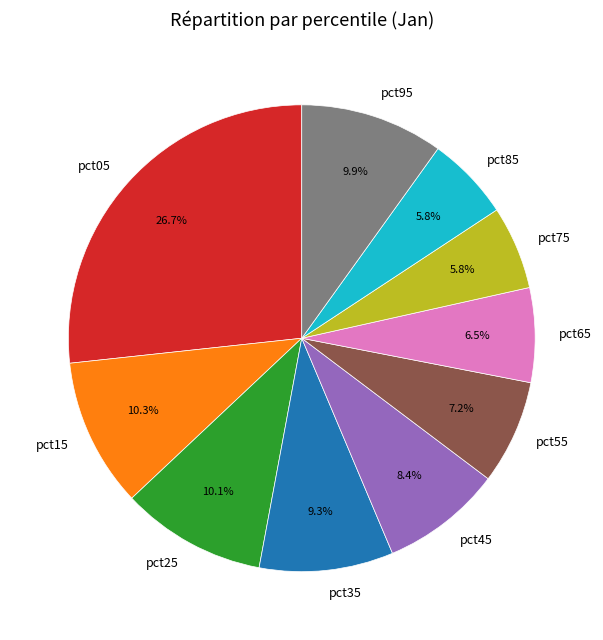

True or false: pct35 accounts for 21% of the total.

False